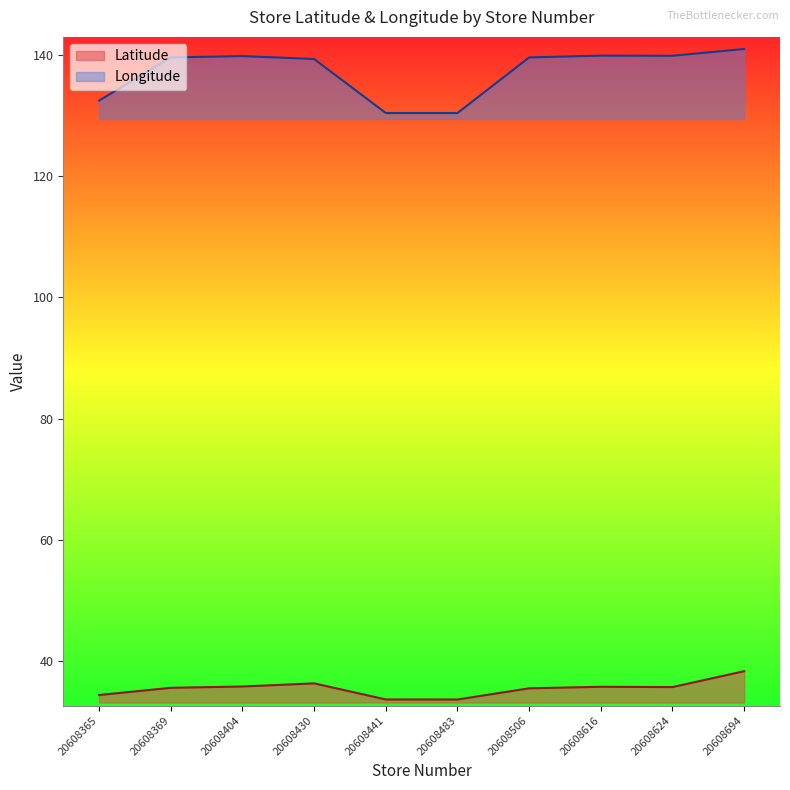

How many lines are shown in the chart?

2